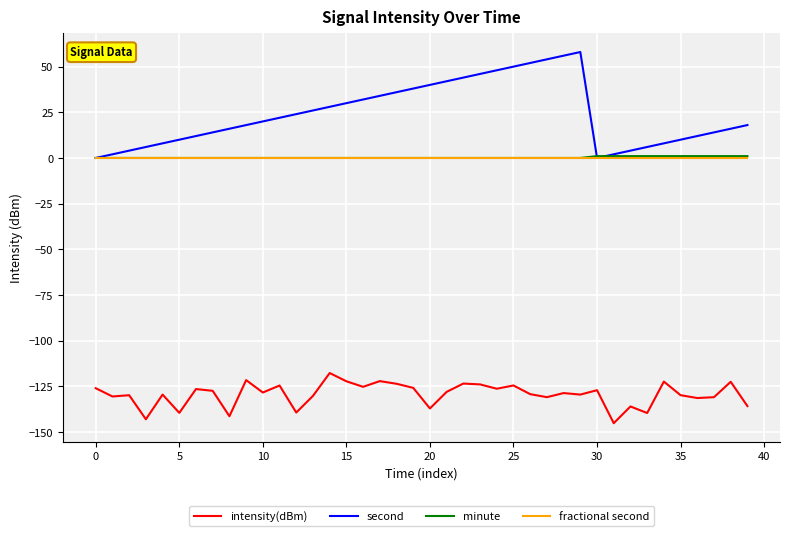

True or false: intensity(dBm) and fractional second intersect in this chart.

False